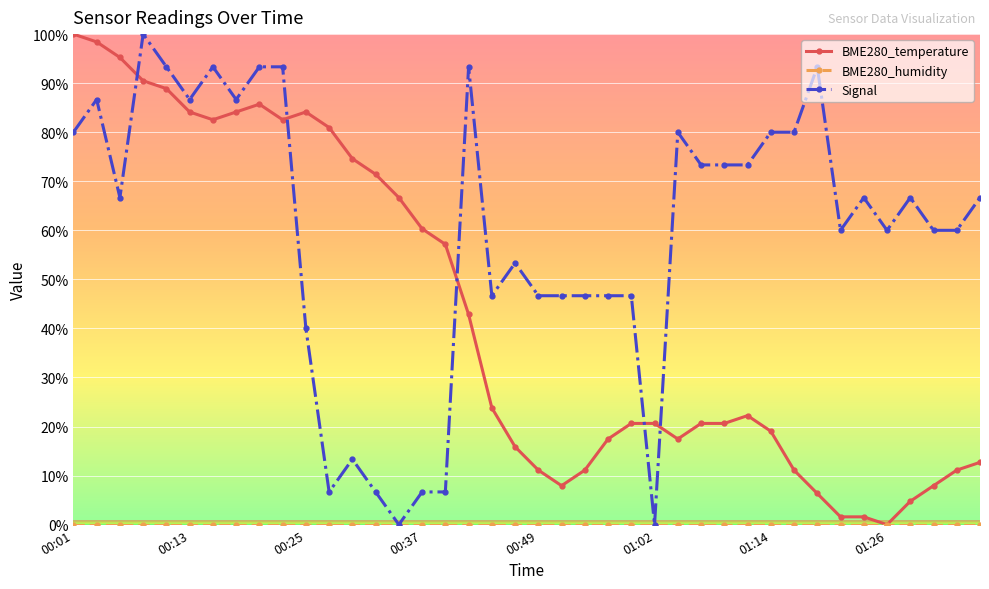

True or false: Signal and BME280_temperature cross at least once.

True